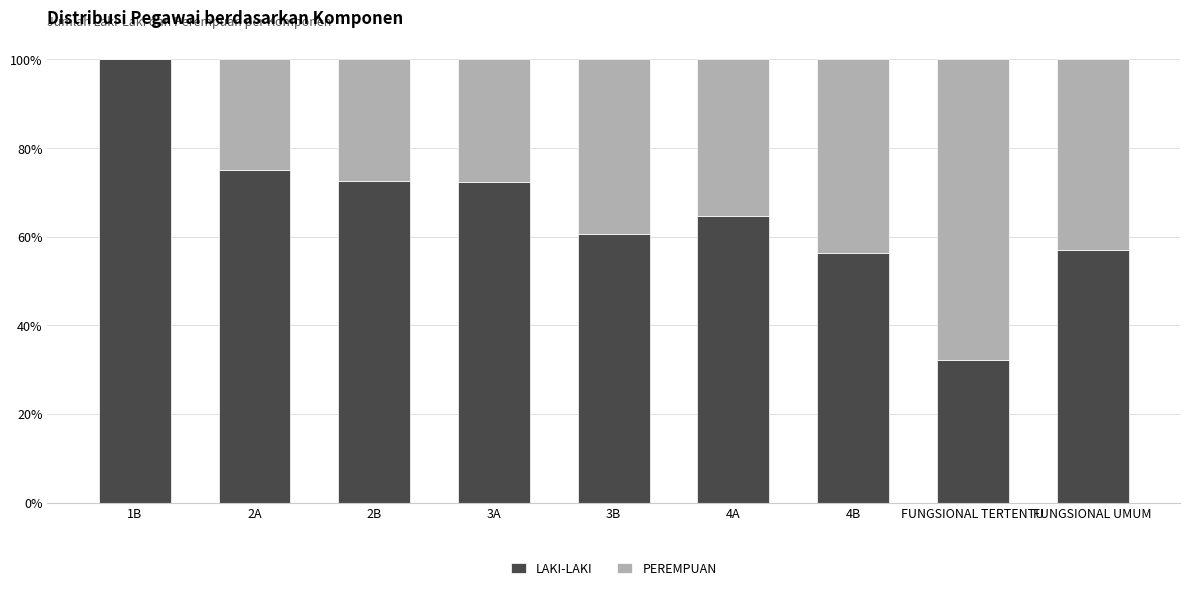

Is it true that LAKI-LAKI equals 95.7 at FUNGSIONAL UMUM?

False